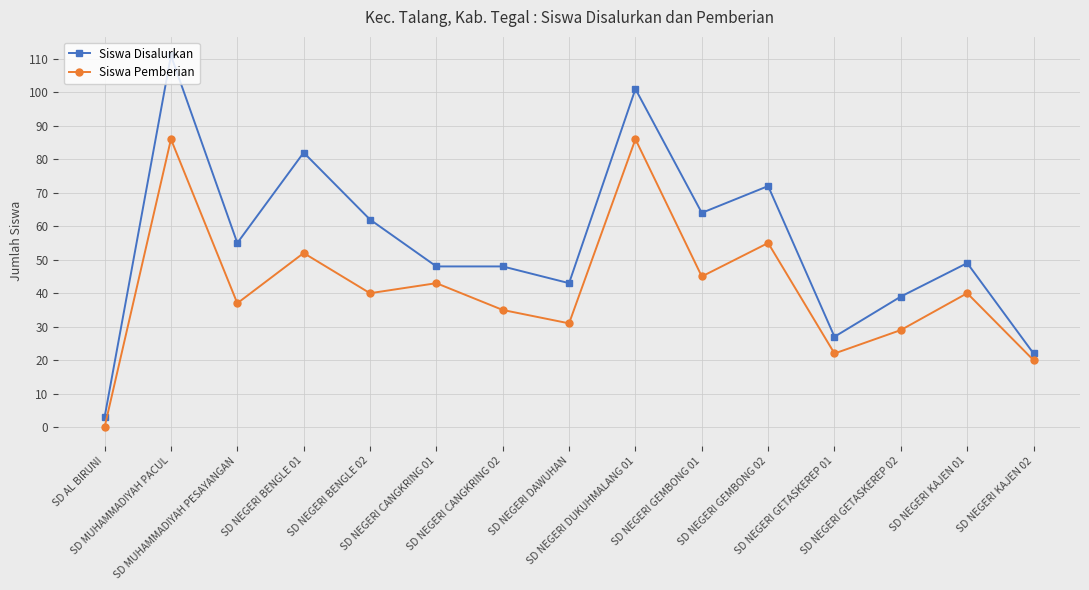

Reading left to right, what are all the values shown in this chart?

Siswa Disalurkan: SD AL BIRUNI=3	SD MUHAMMADIYAH PACUL=111	SD MUHAMMADIYAH PESAYANGAN=55	SD NEGERI BENGLE 01=82	SD NEGERI BENGLE 02=62	SD NEGERI CANGKRING 01=48	SD NEGERI CANGKRING 02=48	SD NEGERI DAWUHAN=43	SD NEGERI DUKUHMALANG 01=101	SD NEGERI GEMBONG 01=64	SD NEGERI GEMBONG 02=72	SD NEGERI GETASKEREP 01=27	SD NEGERI GETASKEREP 02=39	SD NEGERI KAJEN 01=49	SD NEGERI KAJEN 02=22
Siswa Pemberian: SD AL BIRUNI=0	SD MUHAMMADIYAH PACUL=86	SD MUHAMMADIYAH PESAYANGAN=37	SD NEGERI BENGLE 01=52	SD NEGERI BENGLE 02=40	SD NEGERI CANGKRING 01=43	SD NEGERI CANGKRING 02=35	SD NEGERI DAWUHAN=31	SD NEGERI DUKUHMALANG 01=86	SD NEGERI GEMBONG 01=45	SD NEGERI GEMBONG 02=55	SD NEGERI GETASKEREP 01=22	SD NEGERI GETASKEREP 02=29	SD NEGERI KAJEN 01=40	SD NEGERI KAJEN 02=20